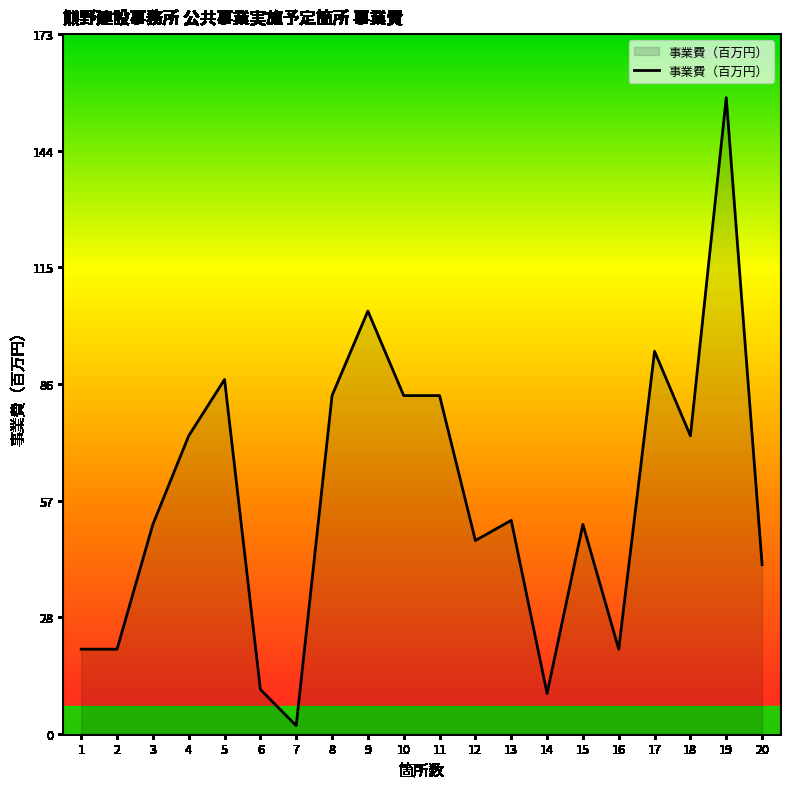

How many values are below 53?

10